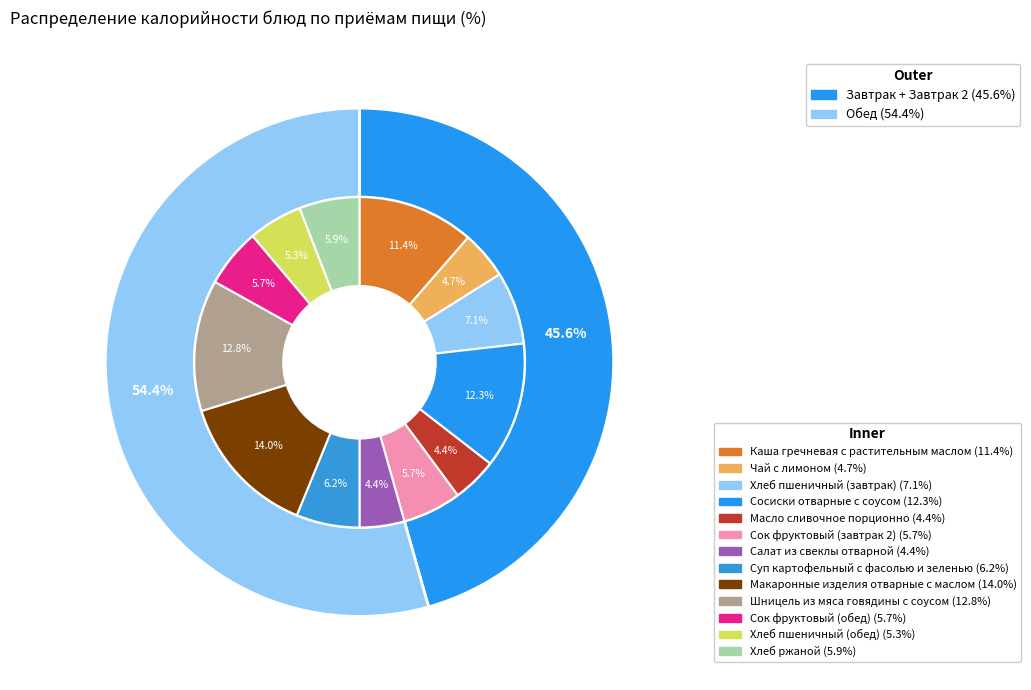

To the nearest percent, what percentage of the pie is Хлеб пшеничный (завтрак)?

7%